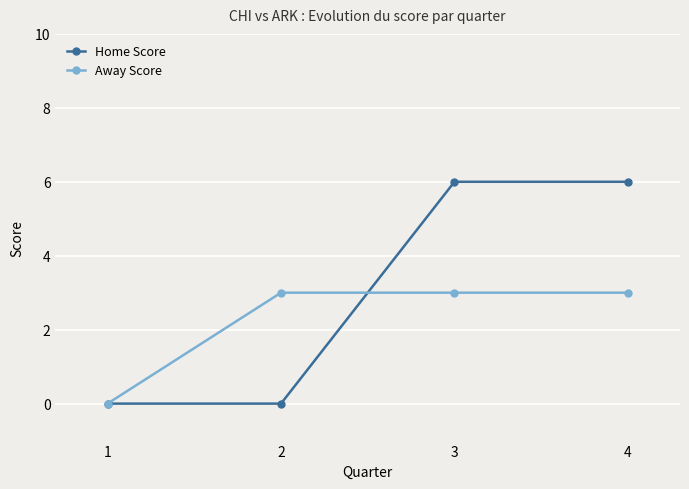

List the series in order of their overall mean, lowest first.

Away Score, Home Score